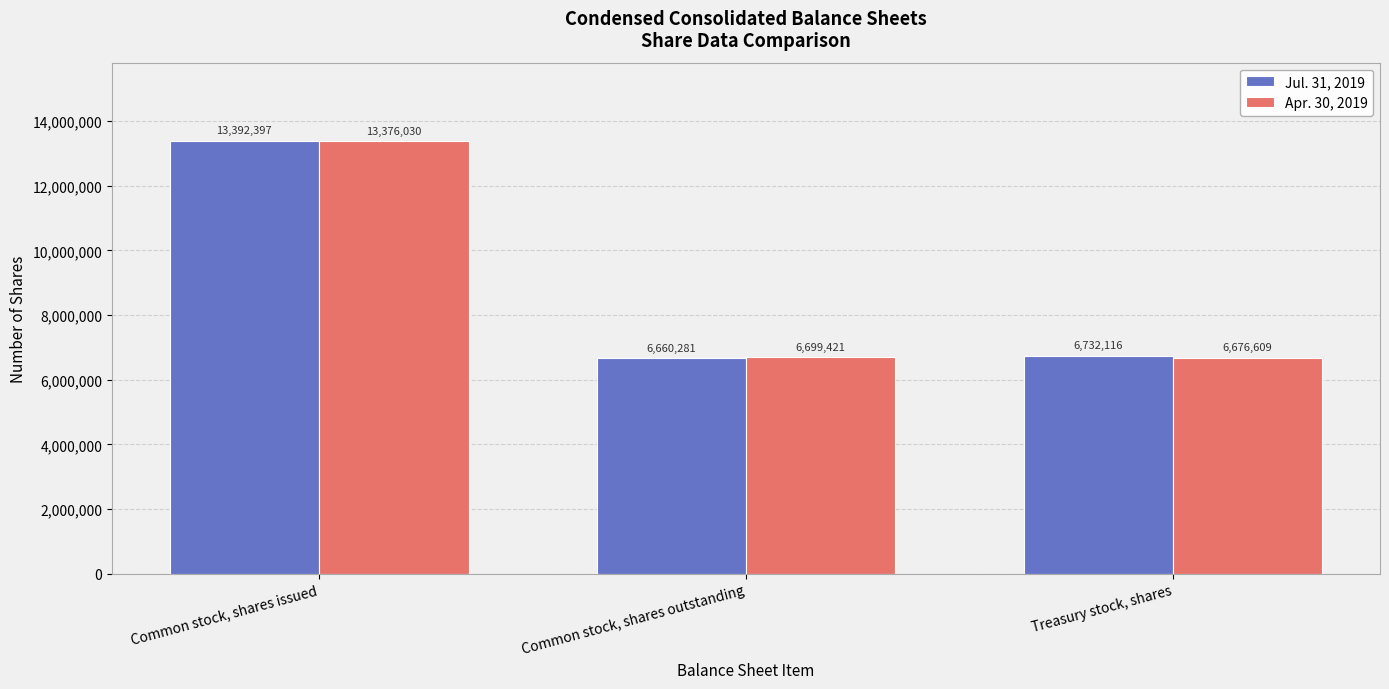

List the series in order of their peak value, lowest first.

Apr. 30, 2019, Jul. 31, 2019